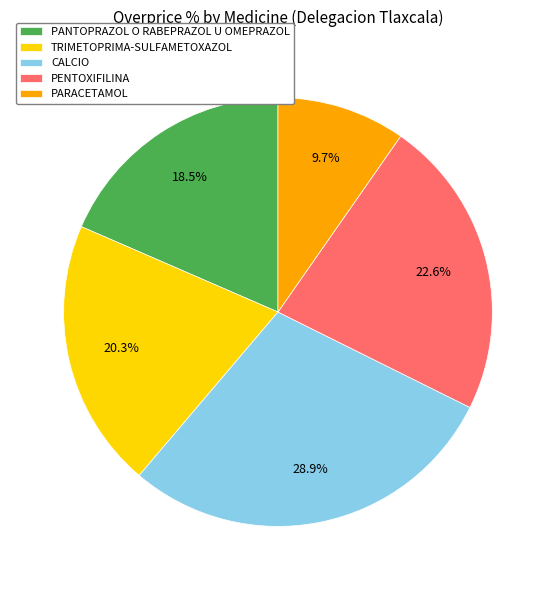

What is the smallest slice in the pie chart?

PARACETAMOL